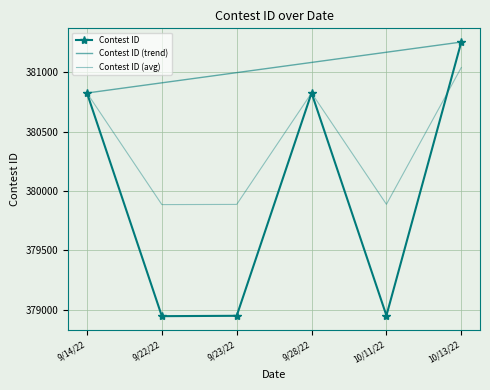

In Contest ID, how many points are lower than both neighbors (excluding endpoints)?

2